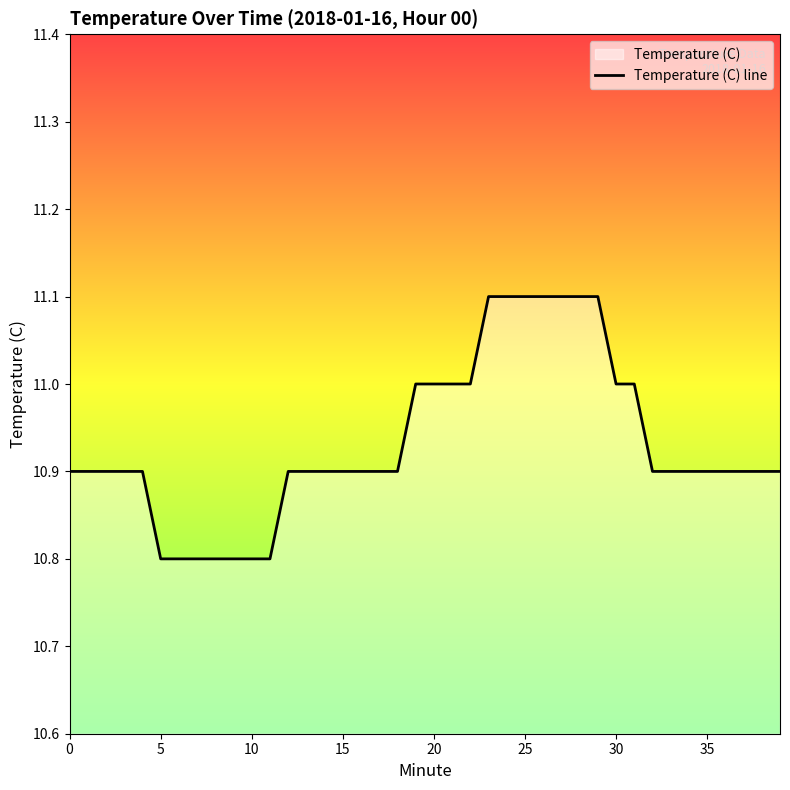

What is the minimum value shown in the chart?

10.8